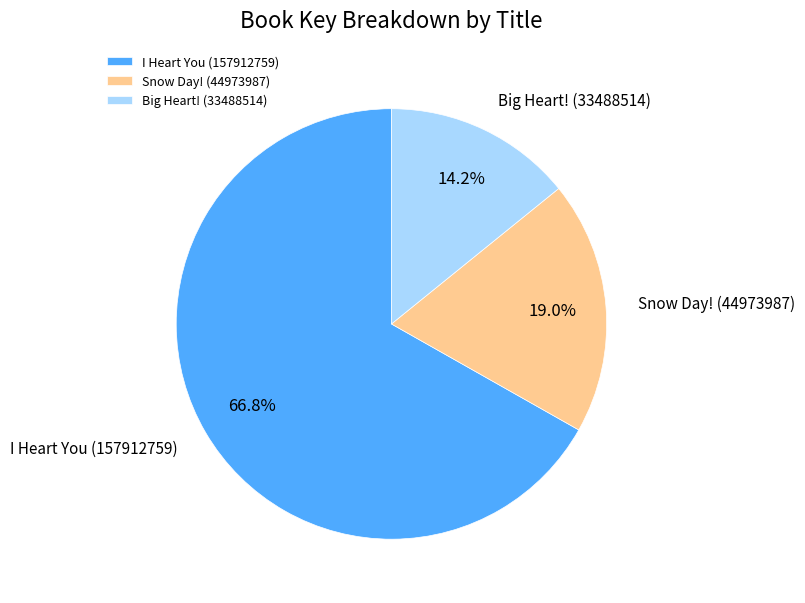

How many slices are in this pie chart?

3